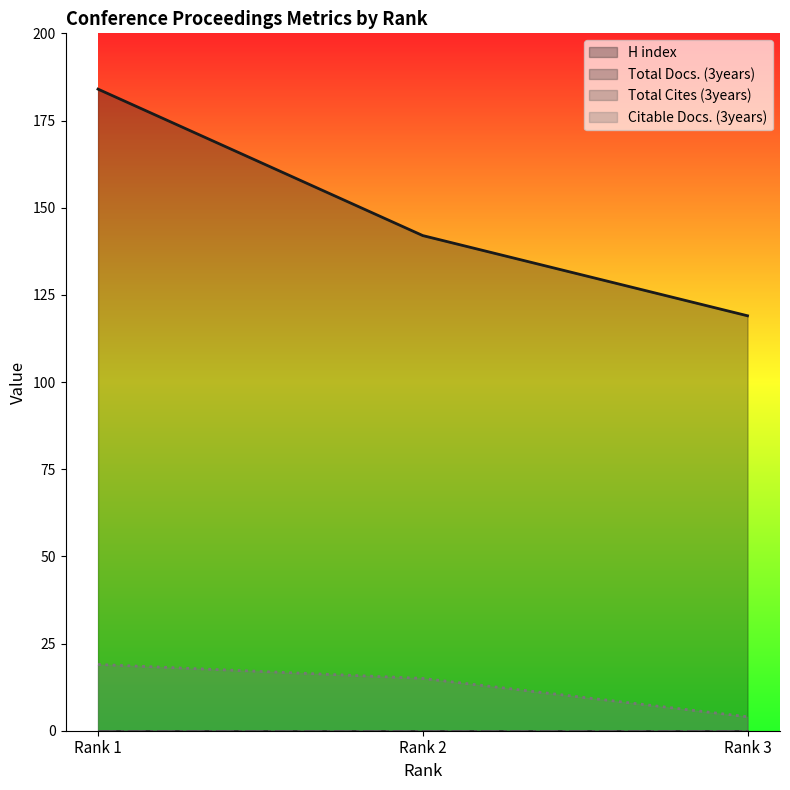

Rank the categories by H index value from highest to lowest.

Rank 1, Rank 2, Rank 3